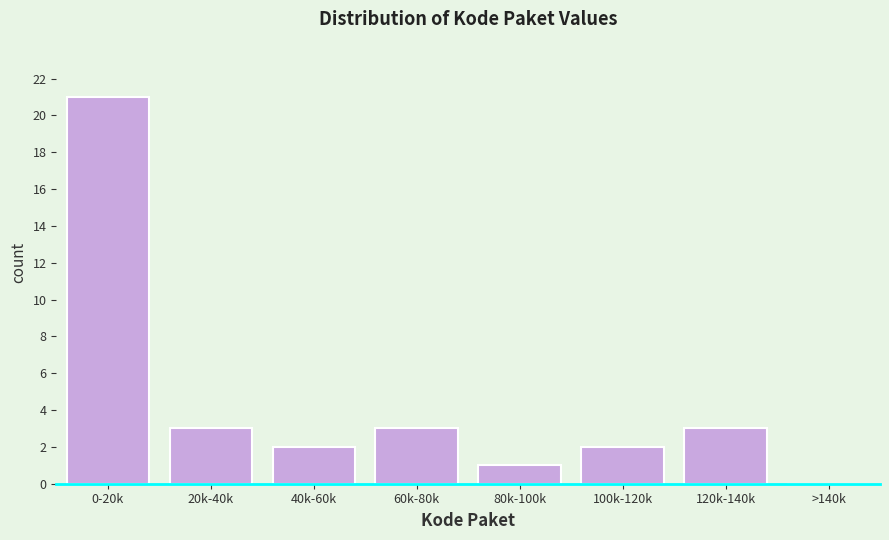

Reading left to right, list all the values displayed in this chart.

0-20k=21	20k-40k=3	40k-60k=2	60k-80k=3	80k-100k=1	100k-120k=2	120k-140k=3	>140k=0